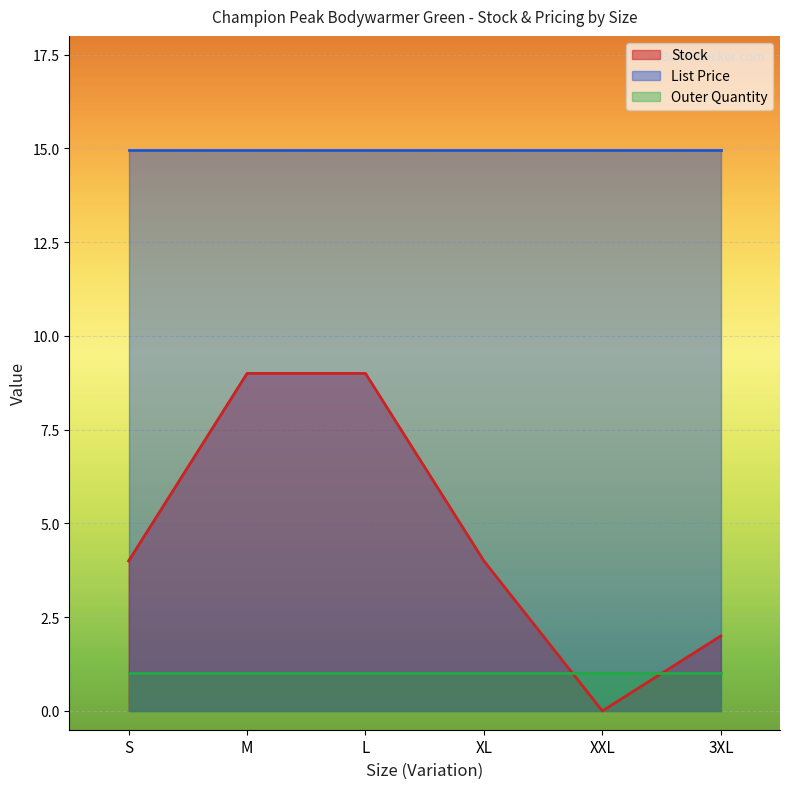

What is the label of the 2nd point from the right?

XXL